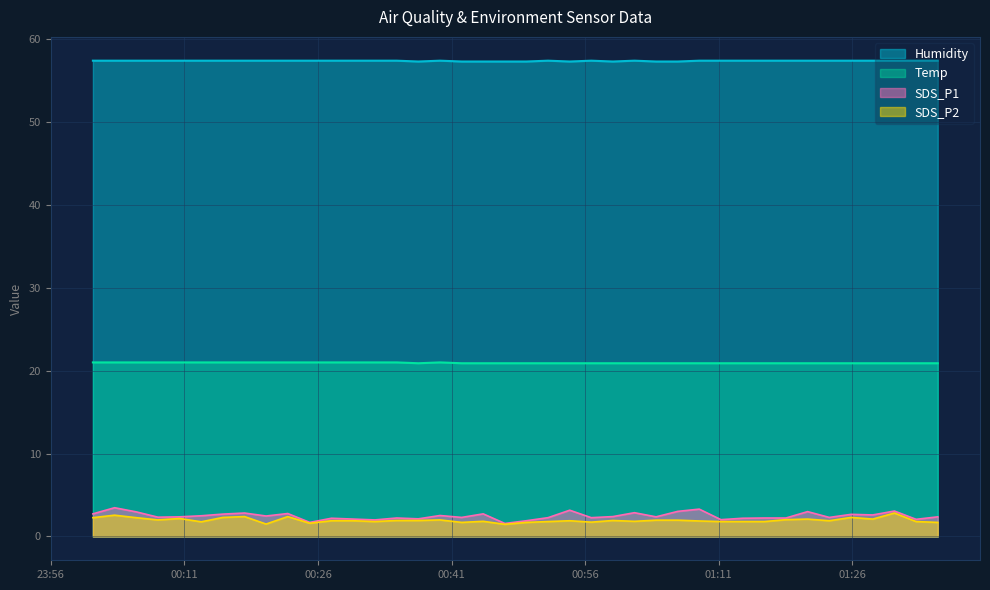

What is the label of the 2nd point from the left?

2023/11/23 00:03:09